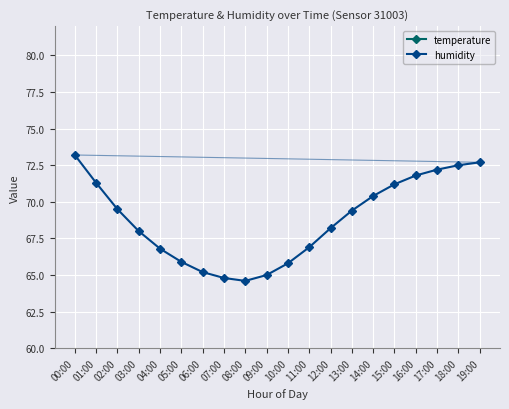

What is the sum of the temperature values at 11:00 and 15:00?

58.0